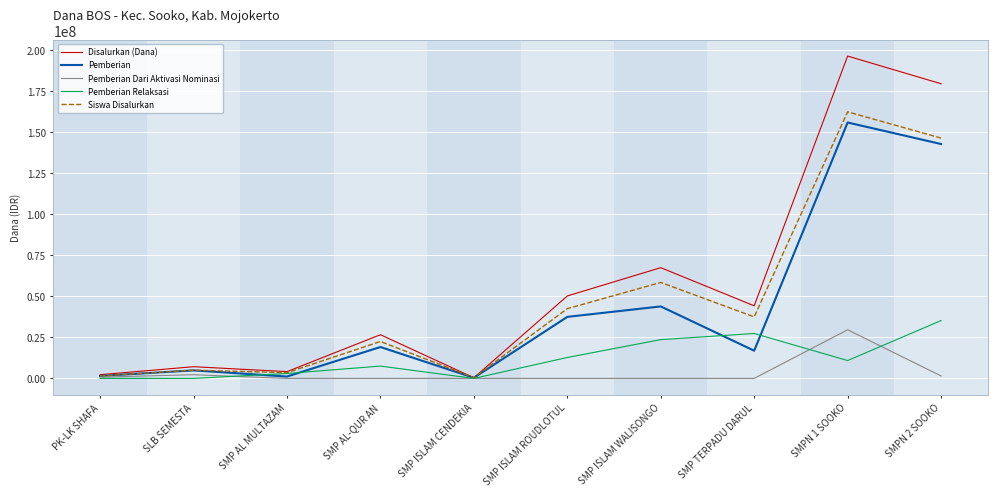

What is the difference between the Disalurkan (Dana) values at SMP AL-QUR AN and SMP AL MULTAZAM?

22500000